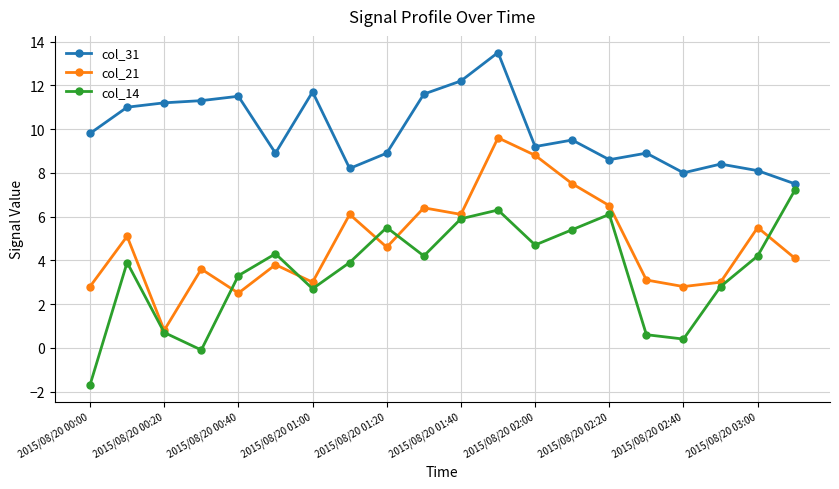

How many categories are shown in the chart?

20